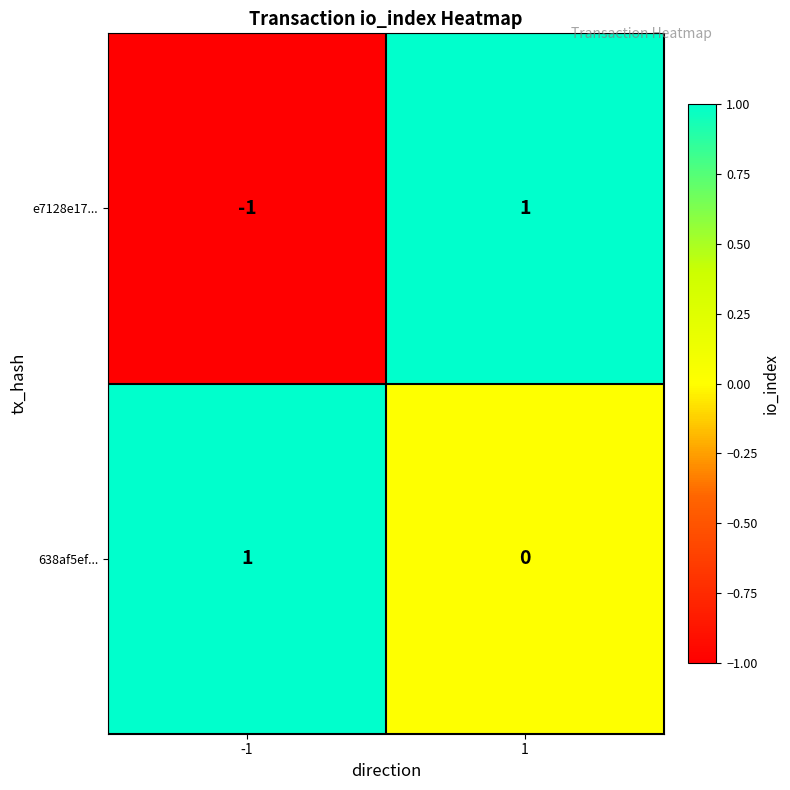

Reading left to right, transcribe all the data shown in this chart.

e7128e17...: -1	1
638af5ef...: 1	0